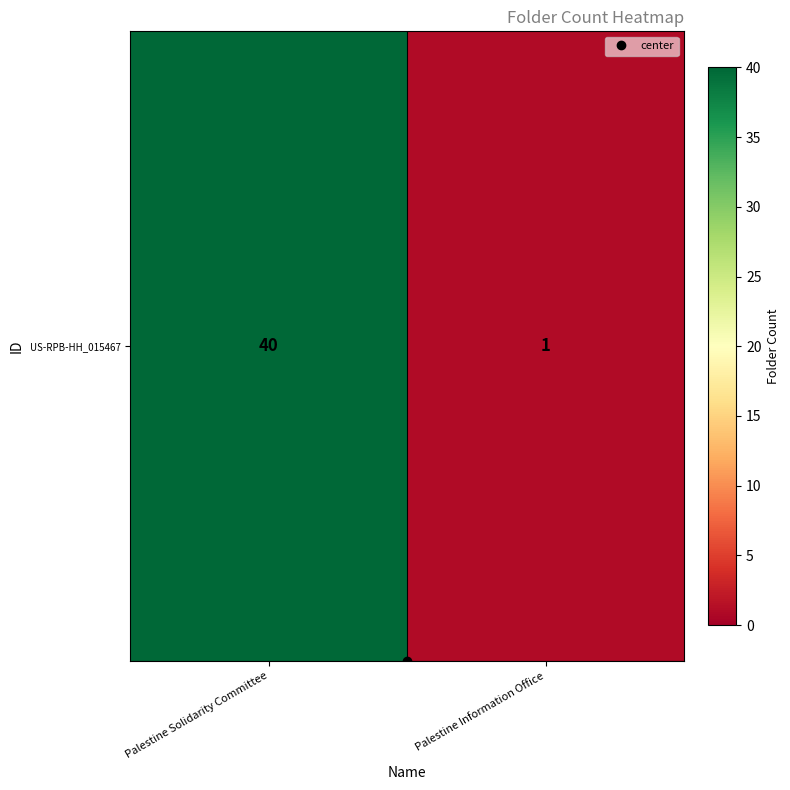

Which has a higher value, Palestine Information Office or Palestine Solidarity Committee?

Palestine Solidarity Committee